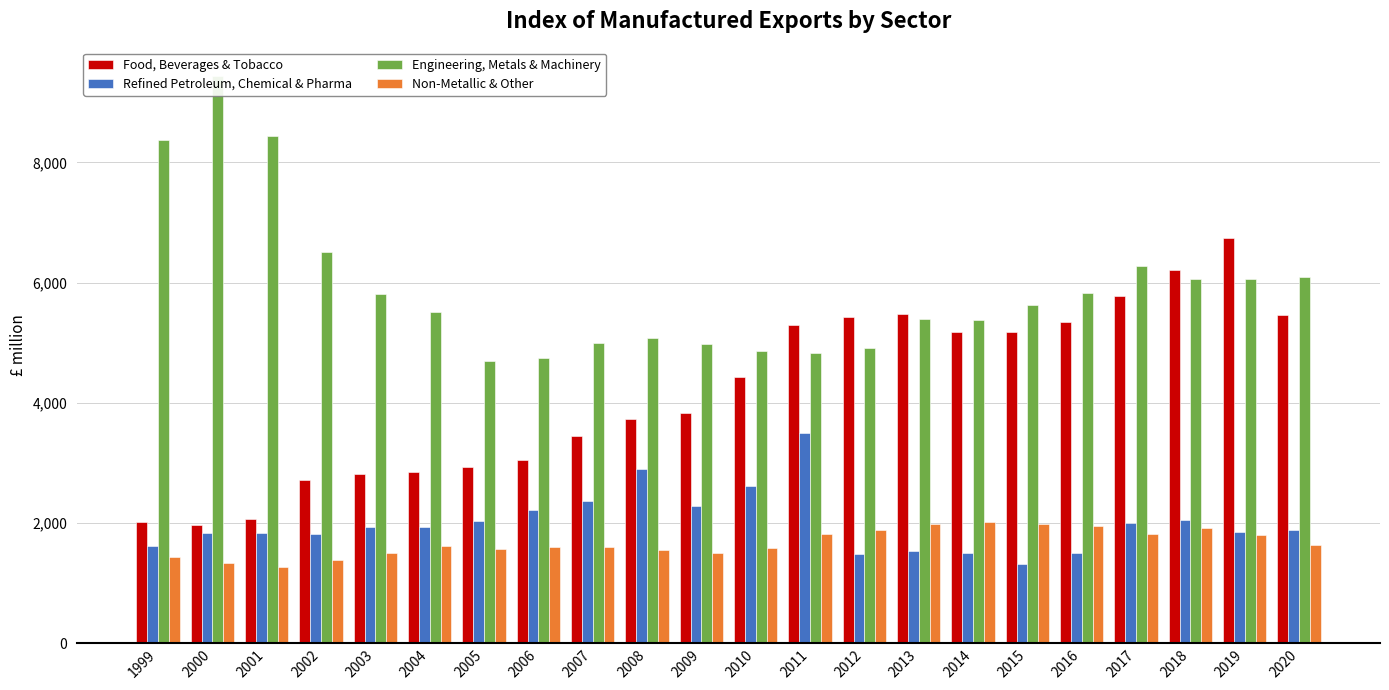

Count the number of categories in the chart.

22